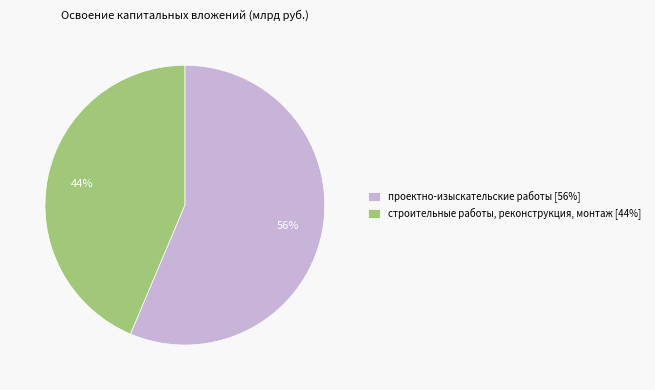

Which slice represents more than half of the pie?

проектно-изыскательские работы [56%]